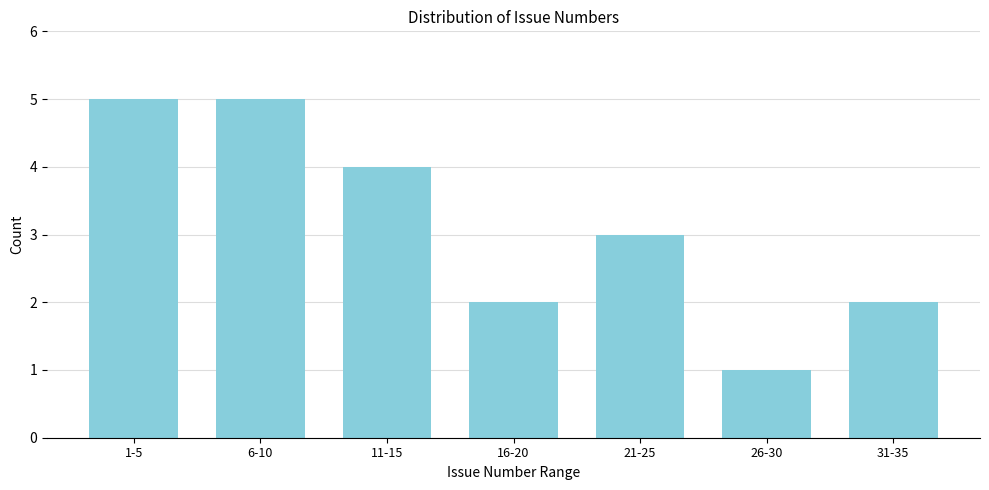

Reading left to right, what are all the values shown in this chart?

5	5	4	2	3	1	2